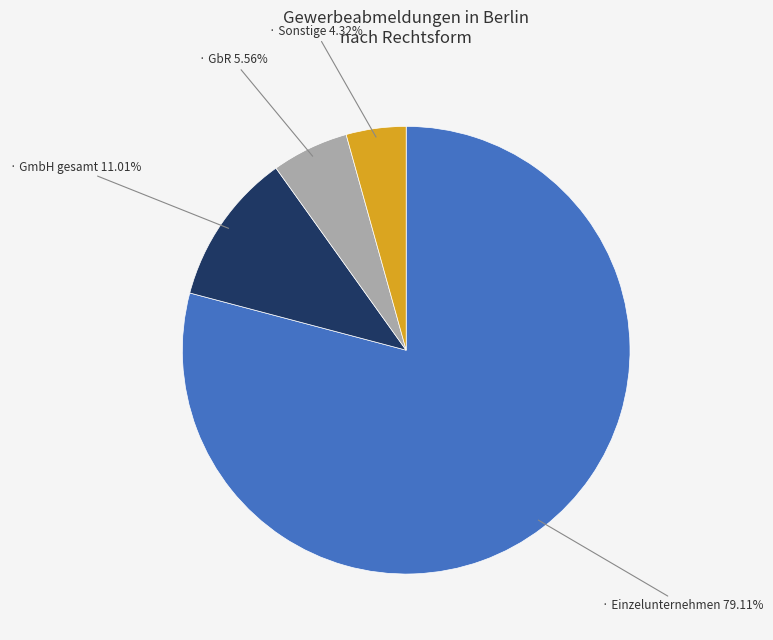

Is there a majority slice in this chart?

Yes